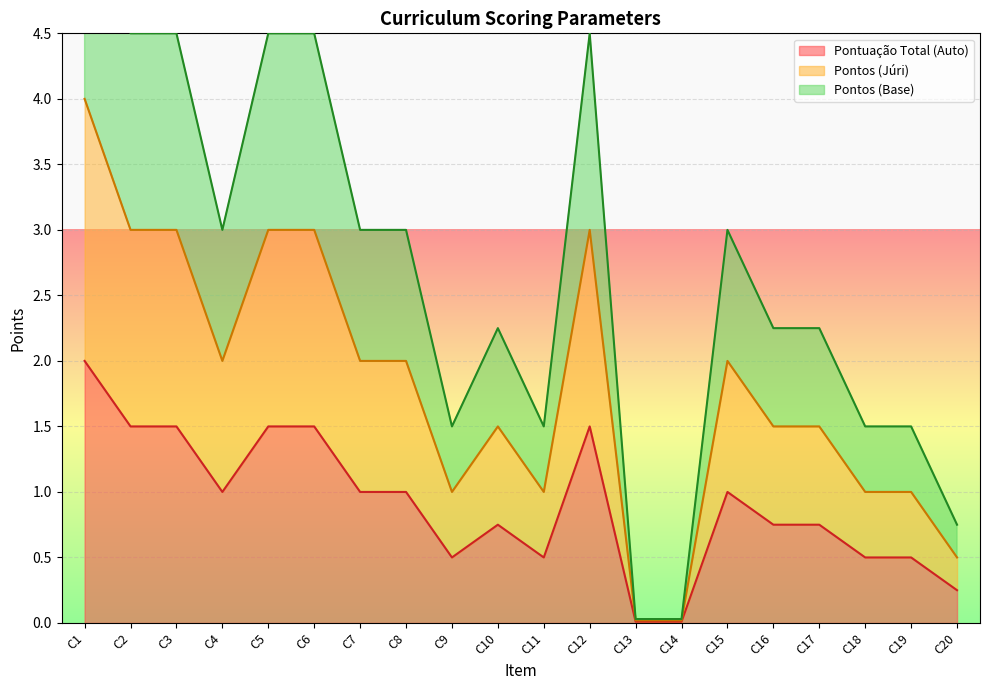

Which series has the largest total across all categories?

Pontos (Base)